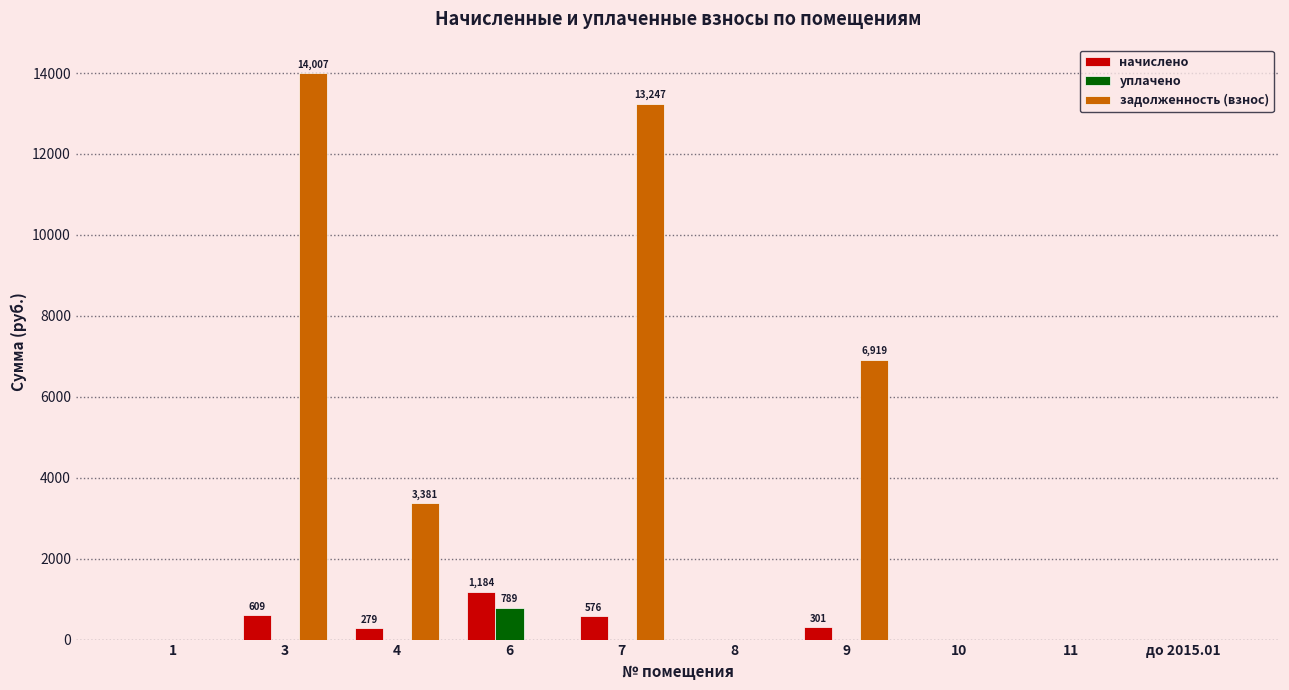

Is the value of задолженность (взнос) at 4 greater than the value of уплачено at 10?

Yes